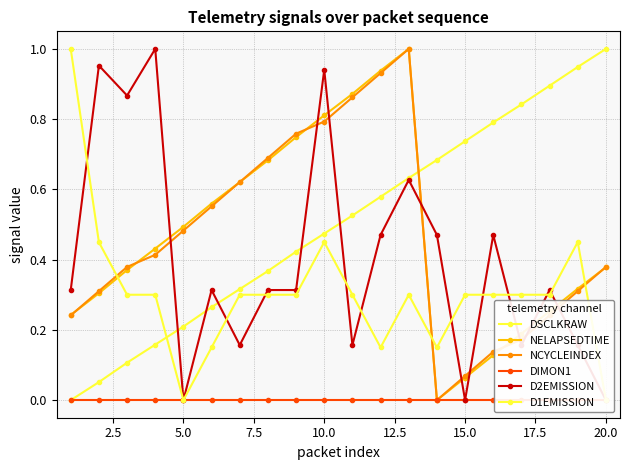

What is the maximum value for D2EMISSION?

1.0